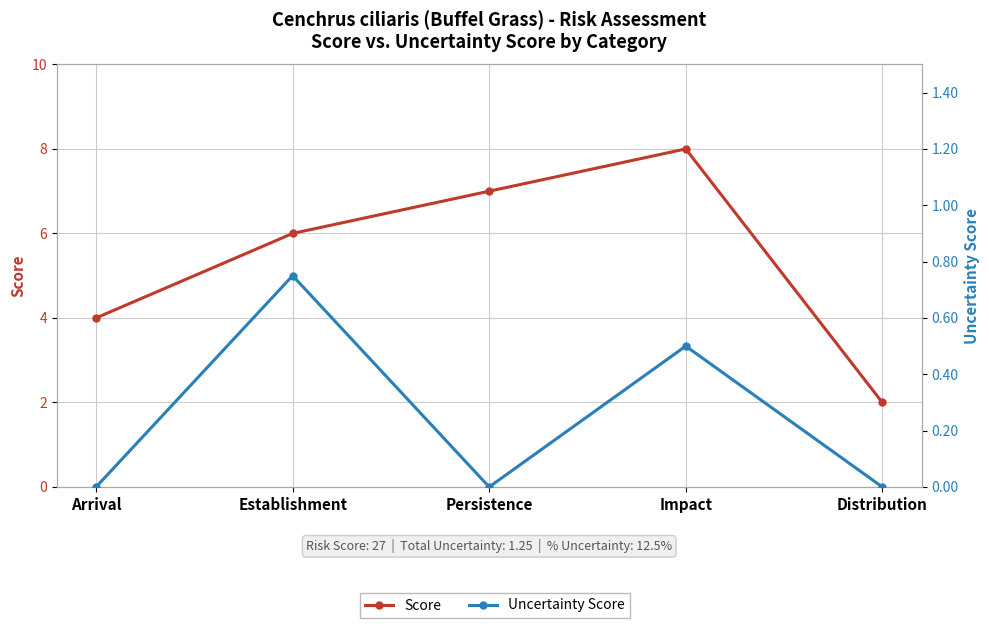

How many Score values are between 4 and 7?

3